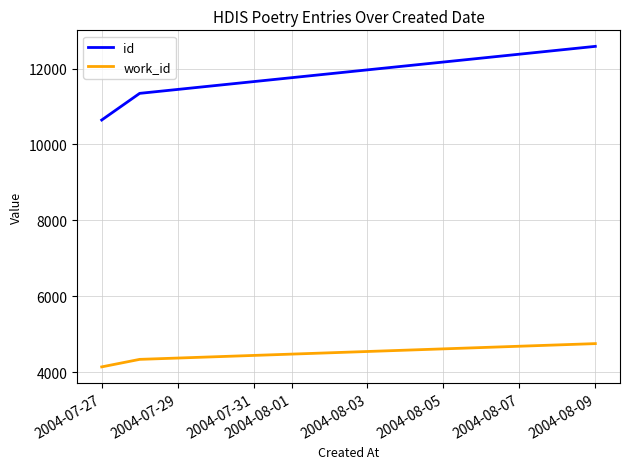

List the series in order of their overall mean, highest first.

id, work_id